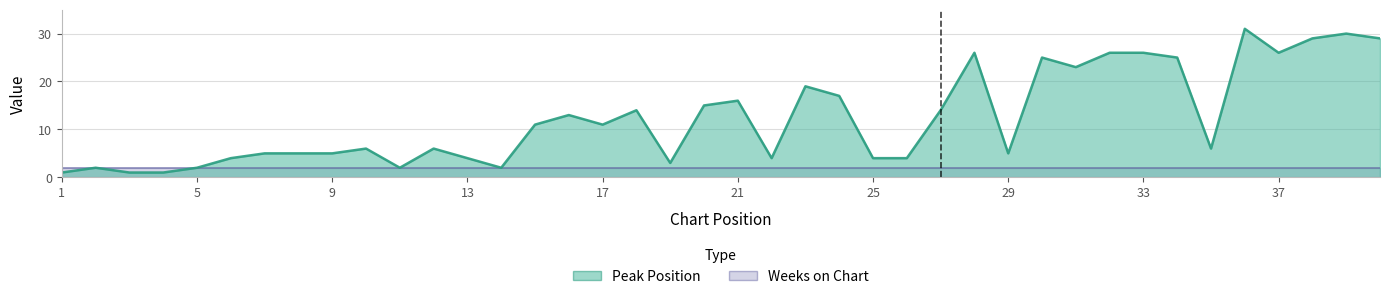

Between 15 and 38, which is larger?

38